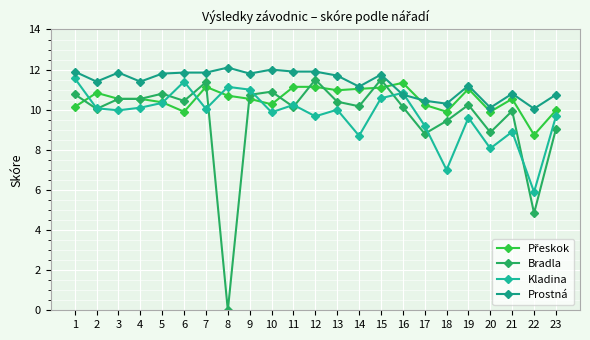

At 20, list the series in order from smallest to largest.

Kladina, Bradla, Přeskok, Prostná